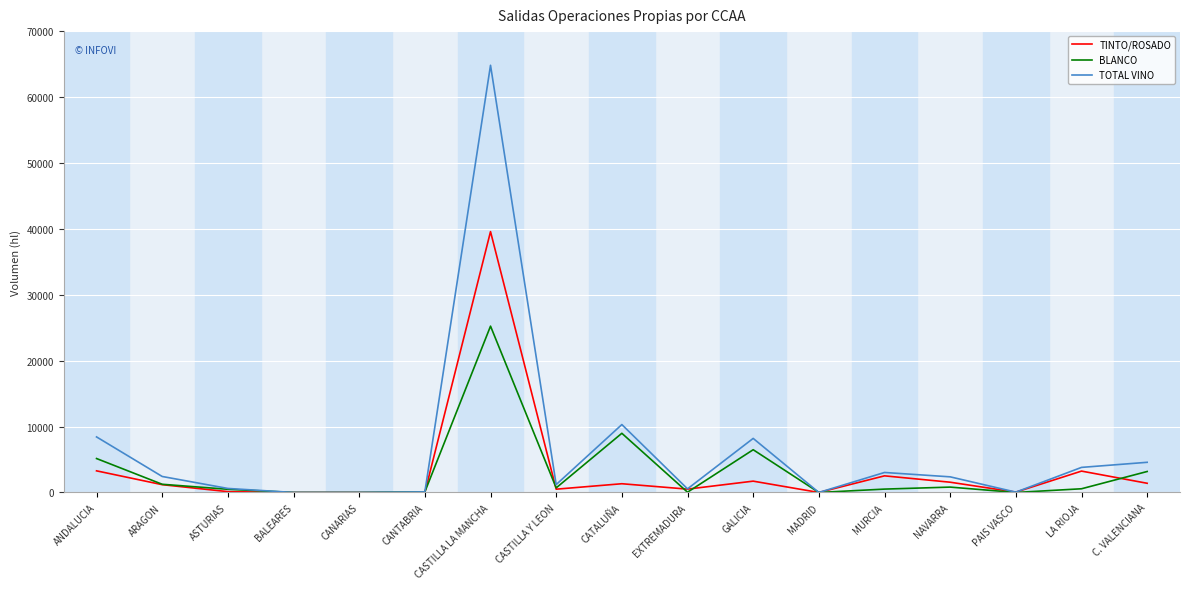

The BLANCO series shows 15998 at CATALUÑA. True or false?

False